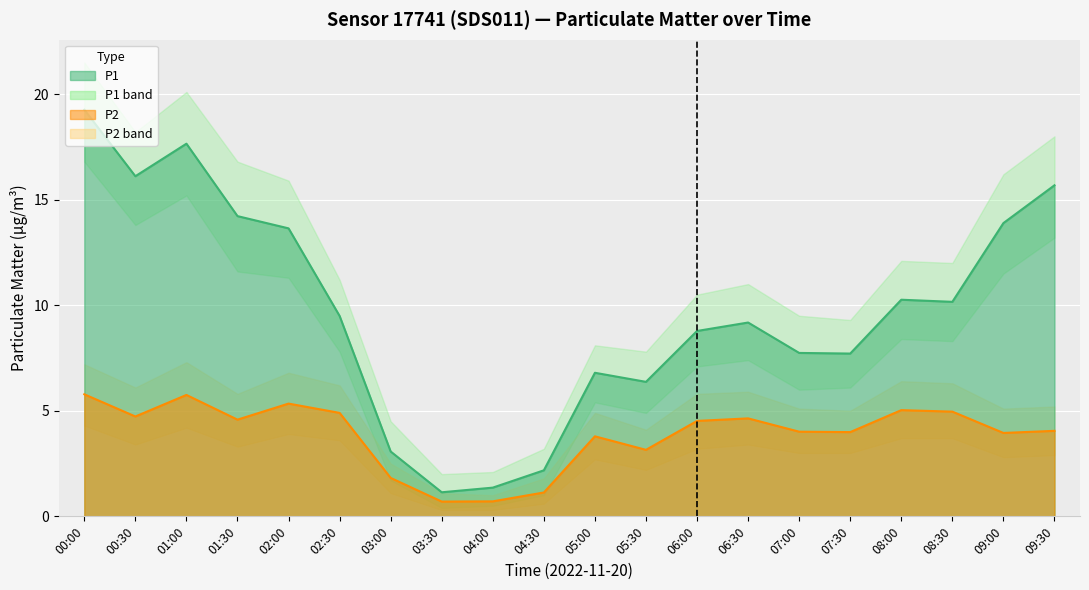

Between 04:30 and 09:30, which is larger?

09:30